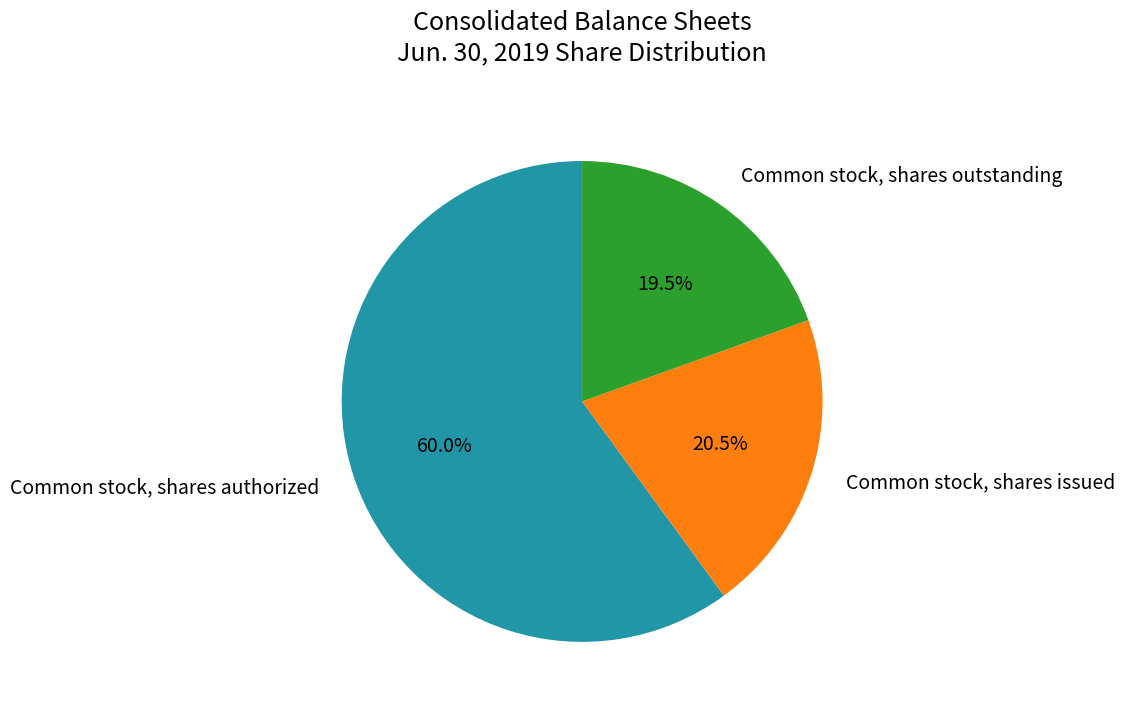

Is there a majority slice in this chart?

Yes